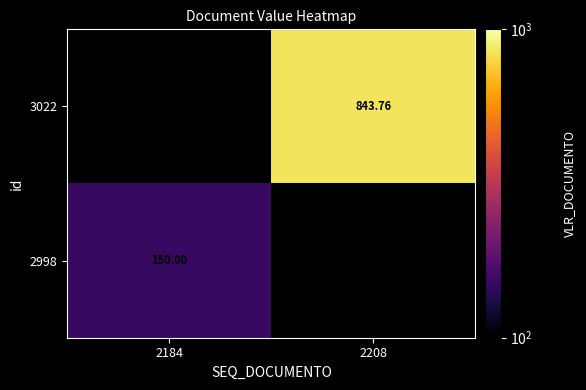

At which label does 2998 reach its peak?

2184